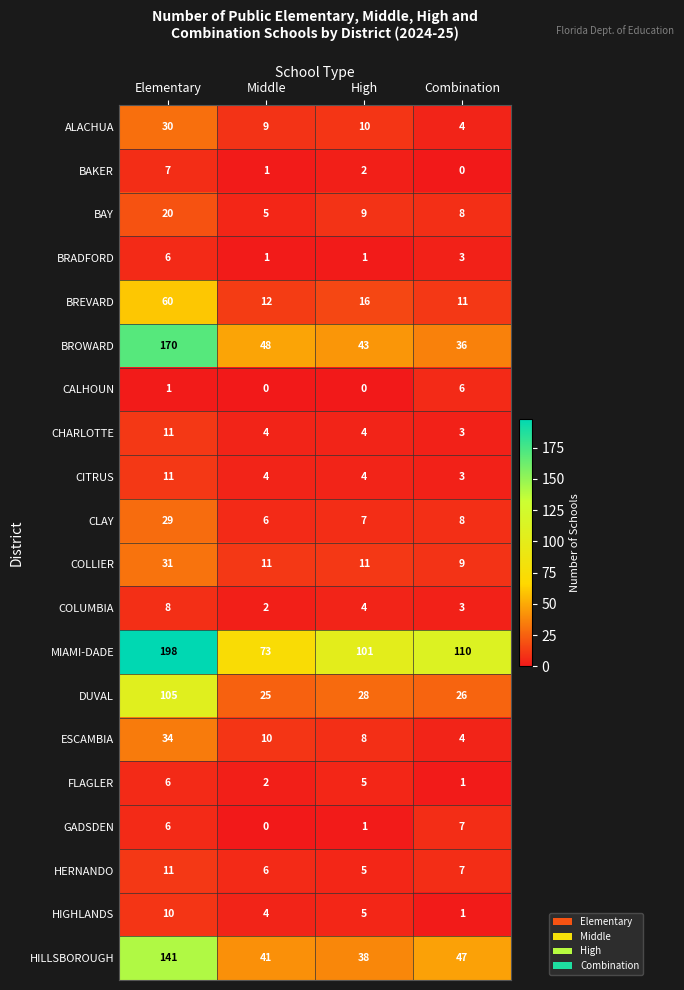

How many values in the CITRUS series are below 4?

1